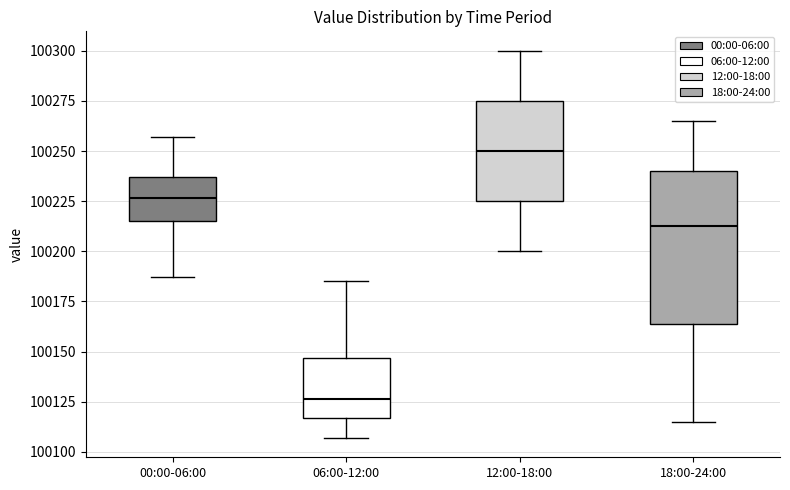

Where is the upper edge of the box for 12:00-18:00 on the y-axis? The values are not printed on the chart, so give them approximately, as read against the axis.

100275